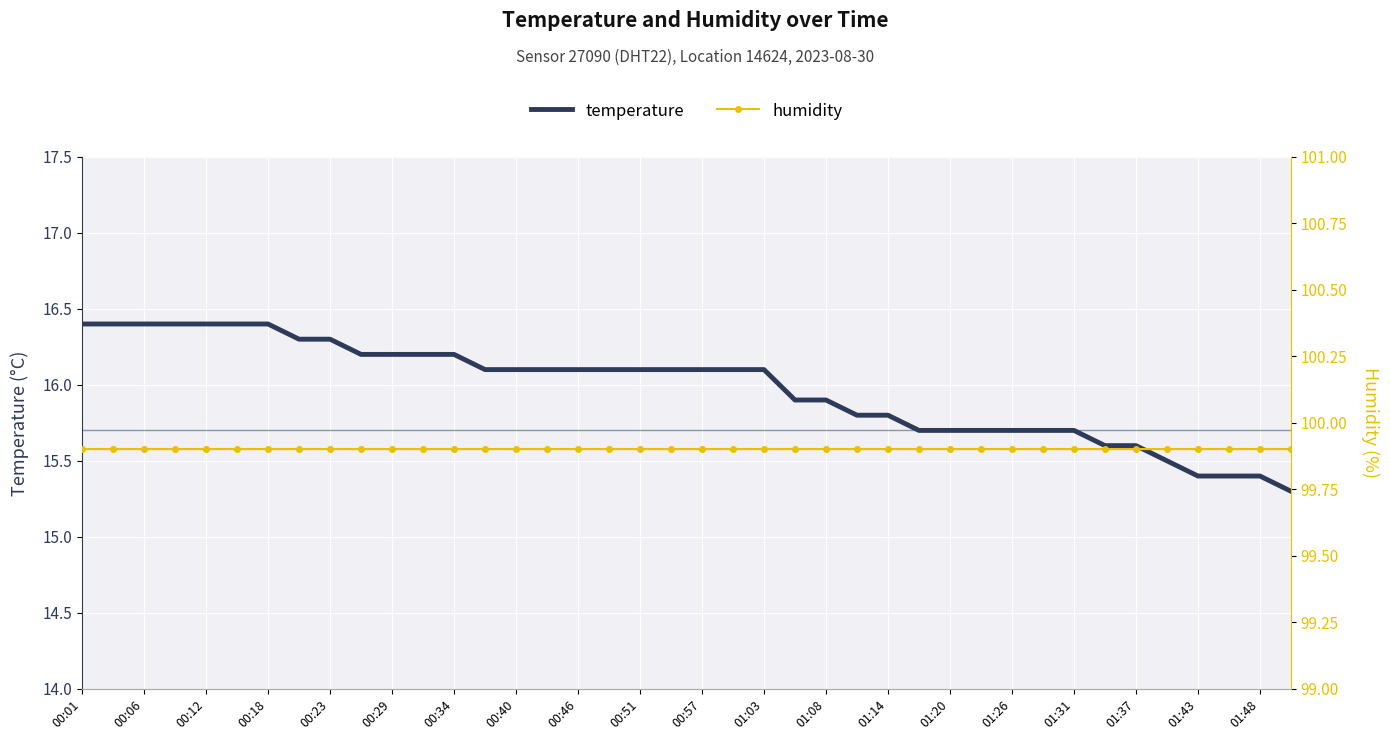

Where does the temperature series first go above 16?

00:01